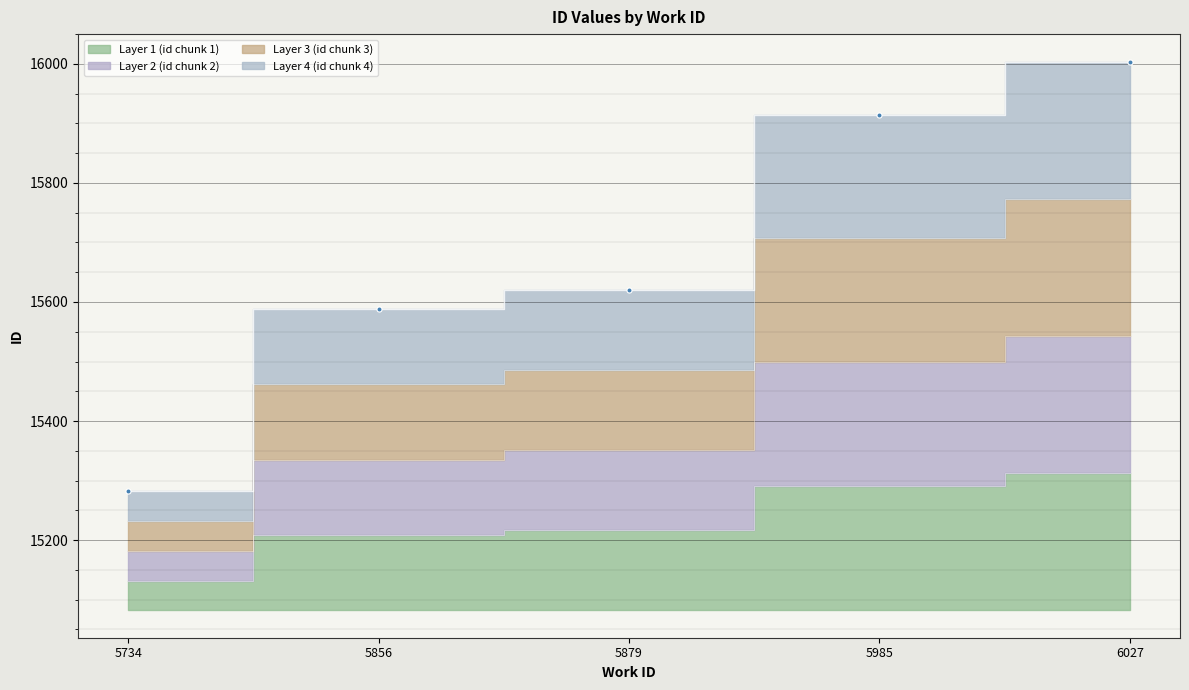

What is the ratio of the value at 5734 to the value at 5985?

1.0